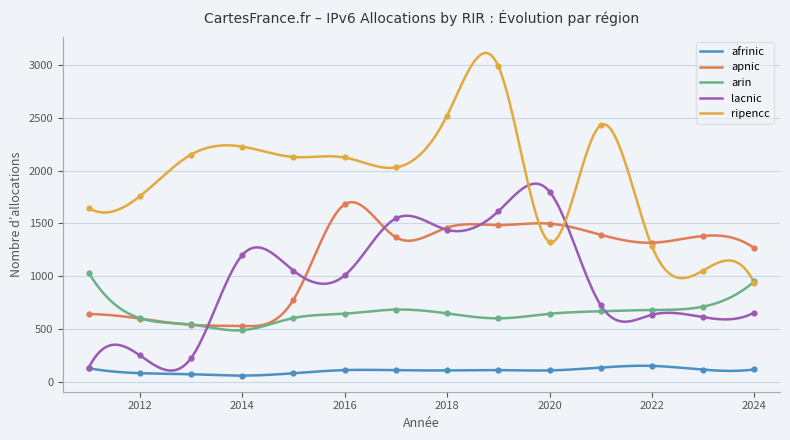

What are all the series names shown in the legend?

afrinic, apnic, arin, lacnic, ripencc